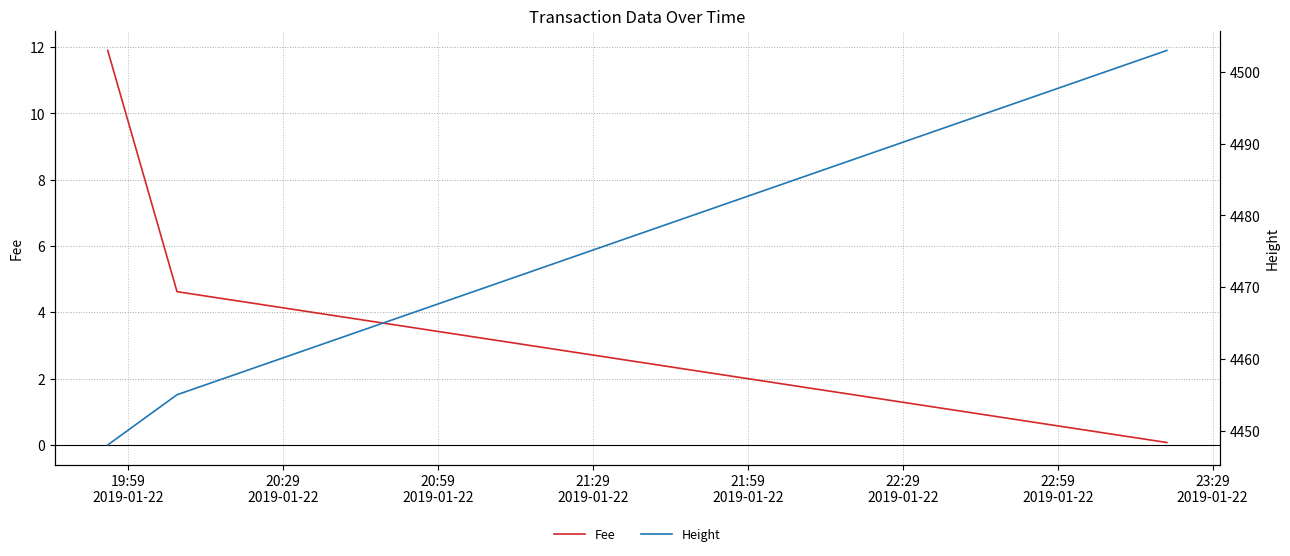

What is the highest value of the Fee series?

11.9